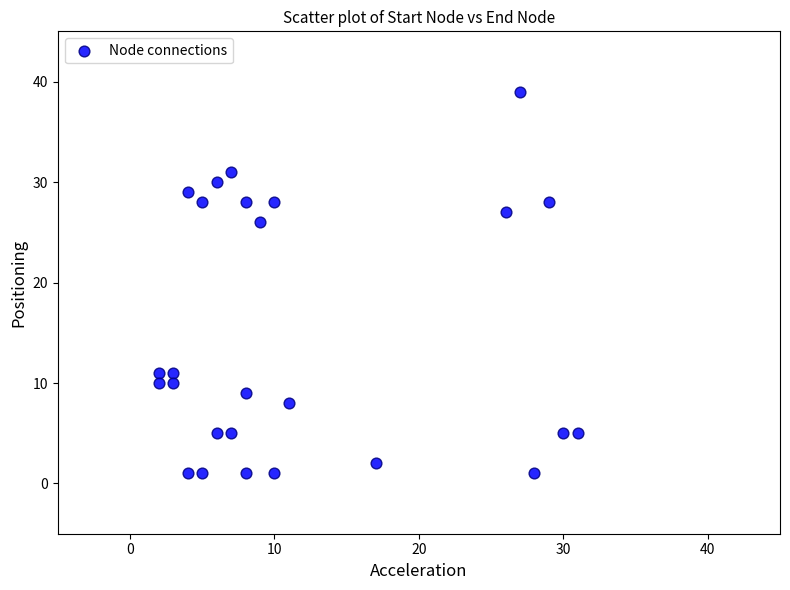

What is the range of Y values (max minus min)?

38